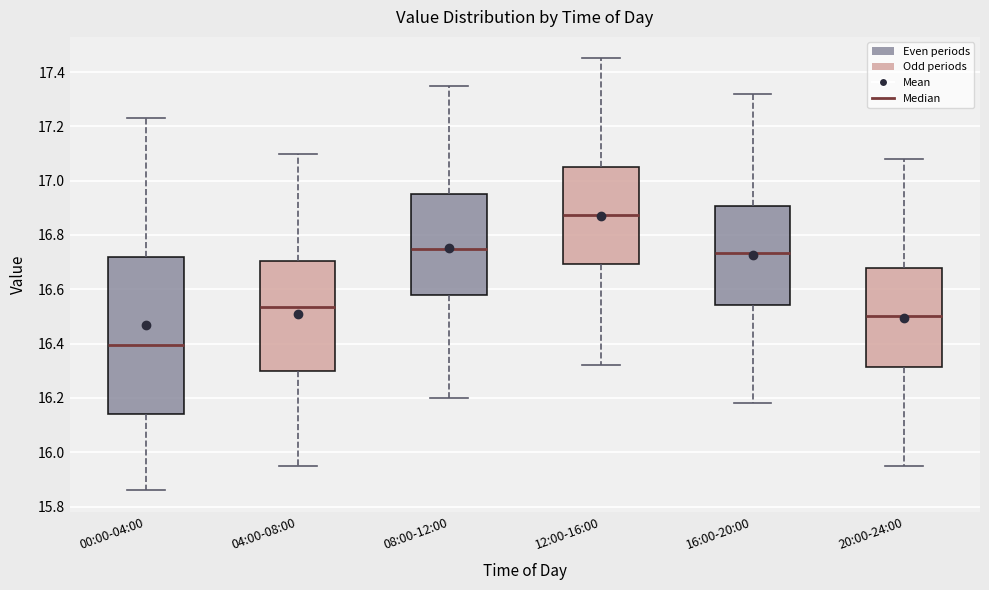

Where is the upper edge of the box for 00:00-04:00 on the y-axis? The values are not printed on the chart, so give them approximately, as read against the axis.

16.72